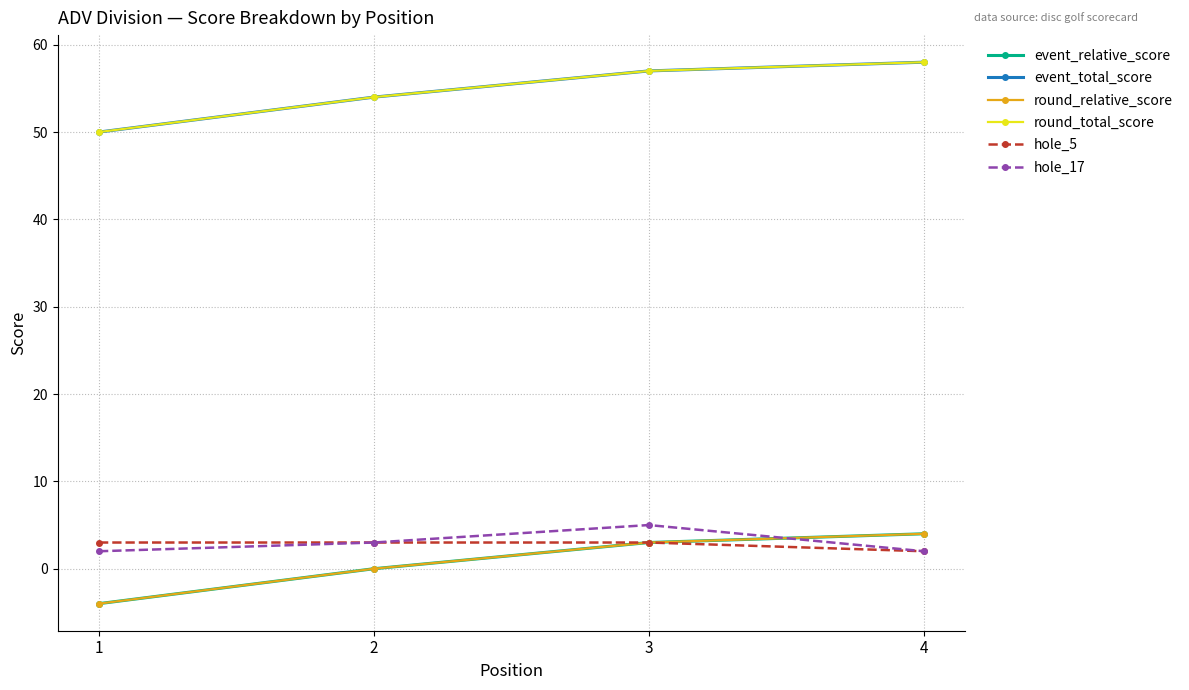

Reading left to right, what are all the values shown in this chart?

event_relative_score: -4	0	3	4
event_total_score: 50	54	57	58
round_relative_score: -4	0	3	4
round_total_score: 50	54	57	58
hole_5: 3	3	3	2
hole_17: 2	3	5	2